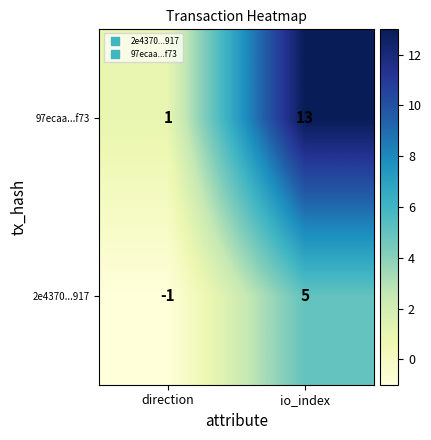

What is the difference between the 2e4370...917 values at io_index and direction?

6